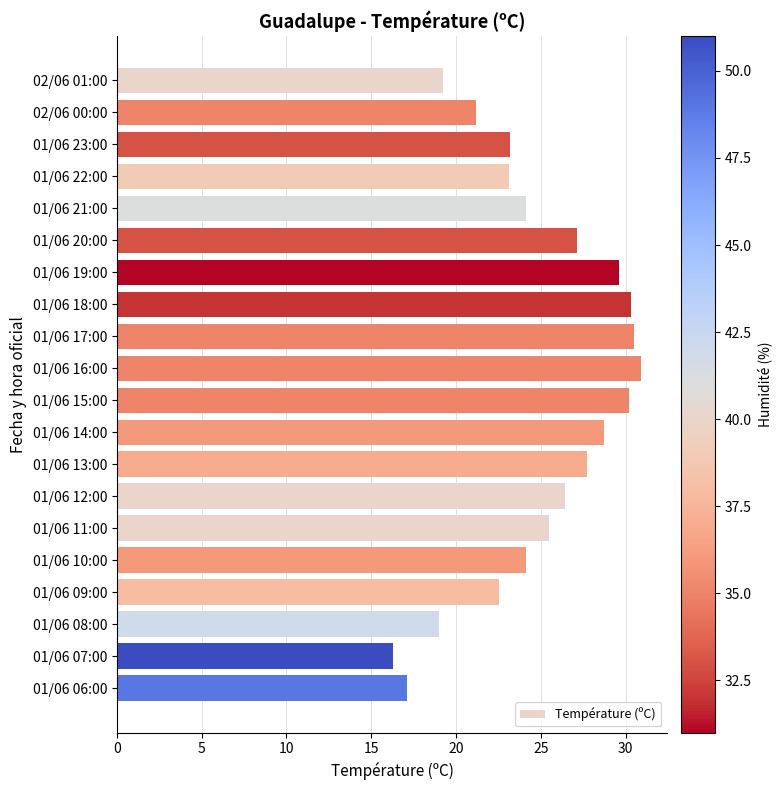

The value at 01/06 16:00 is 30.9. True or false?

True